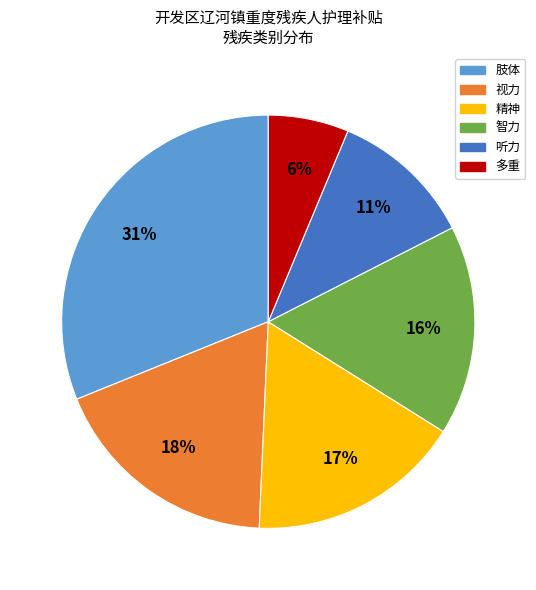

Is the sum of 听力 and 智力 greater than half?

No